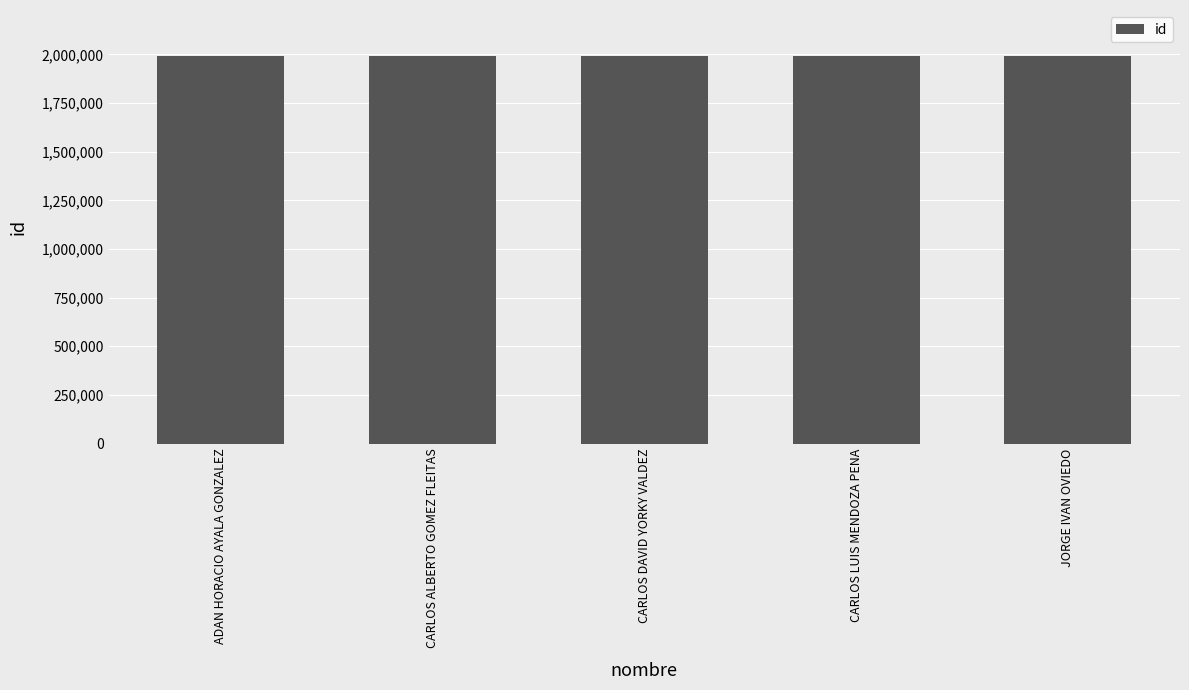

What is the smallest value displayed?

1989706